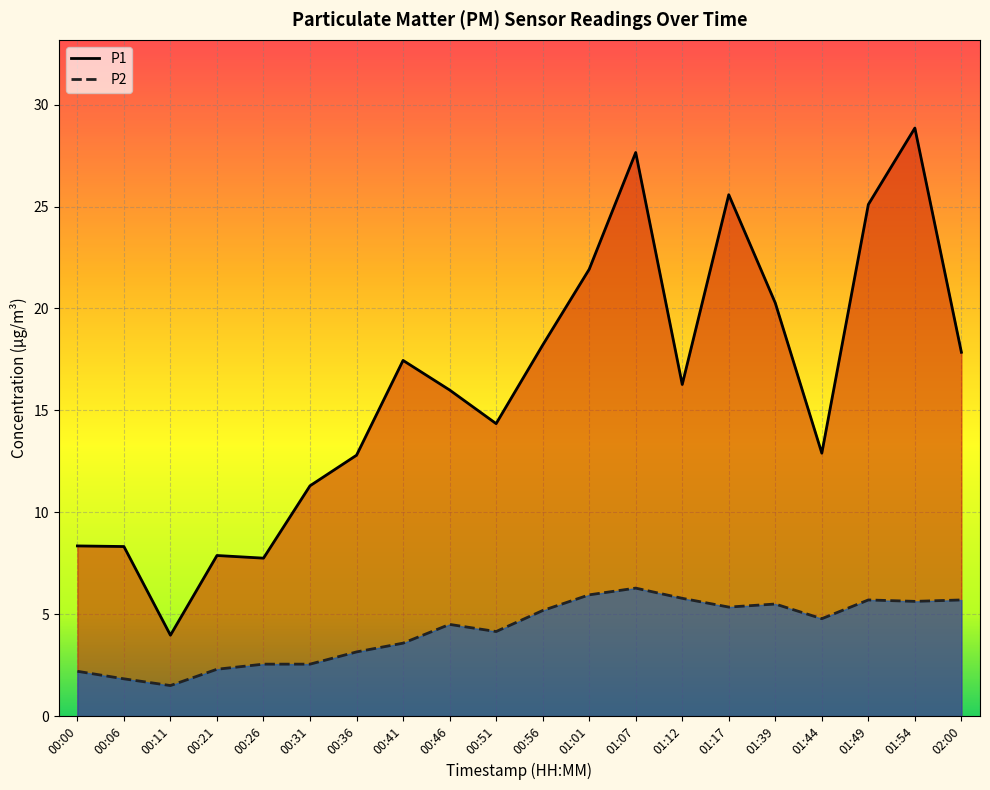

True or false: P2 and P1 intersect in this chart.

False